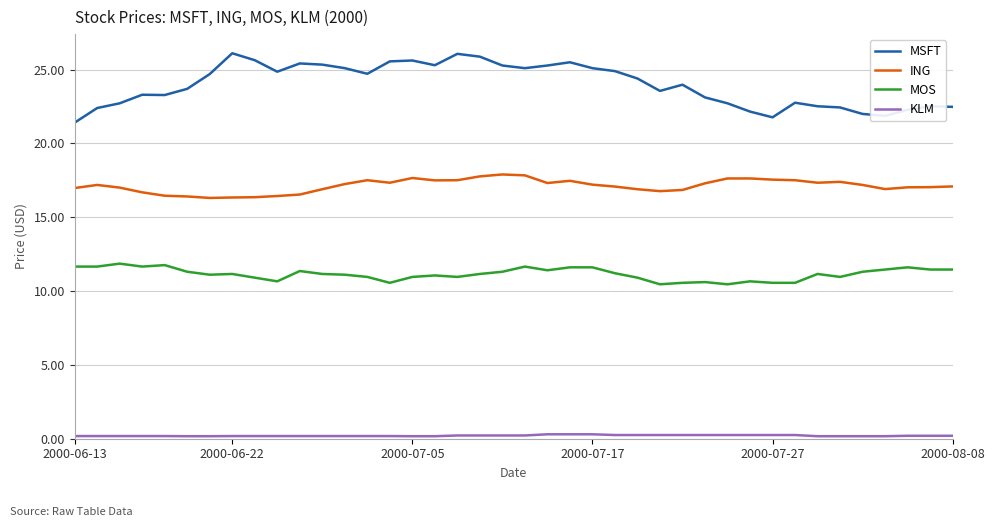

True or false: MOS and ING cross at least once.

False